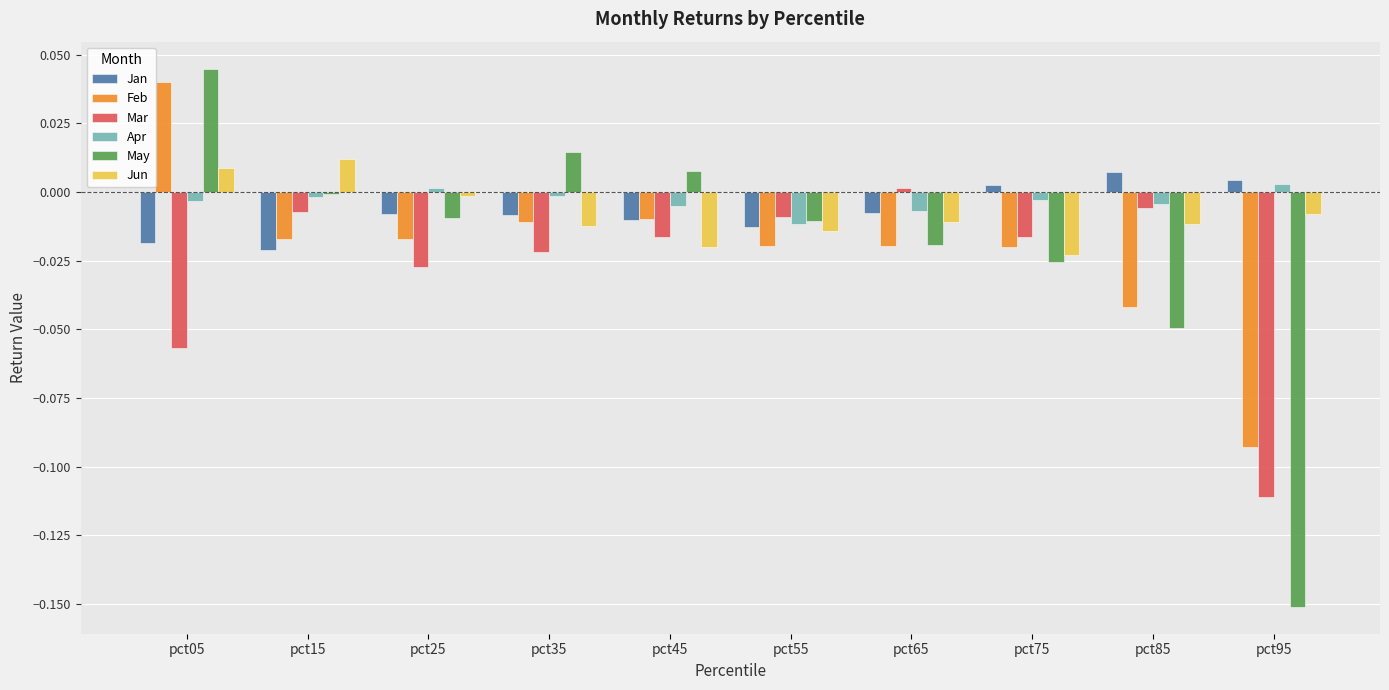

How many data points in Jan are less than 0?

7